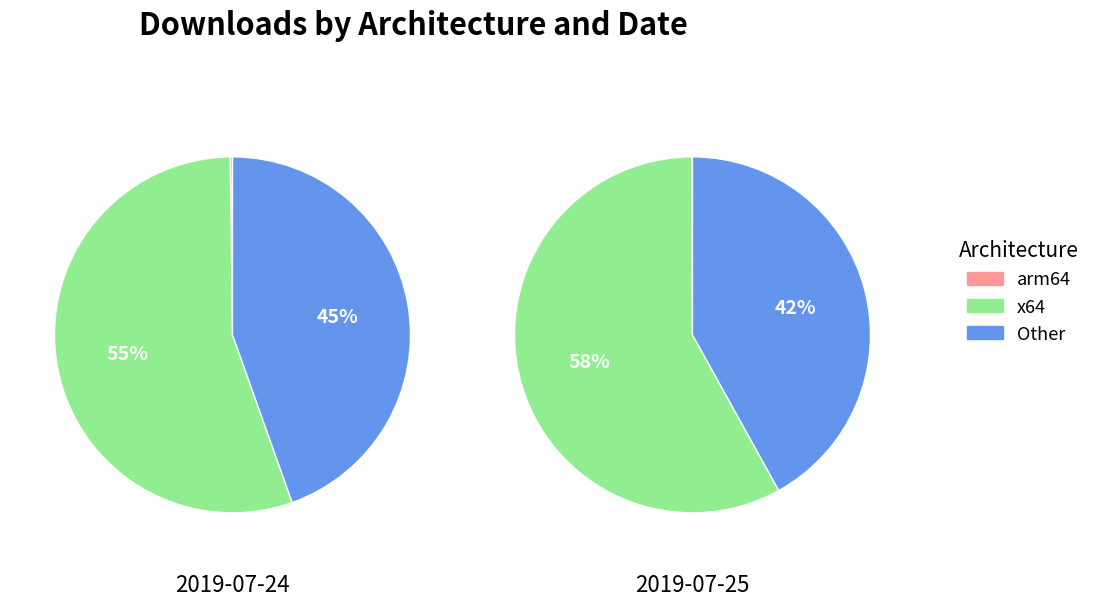

True or false: ppc64 accounts for 1% of the total.

False